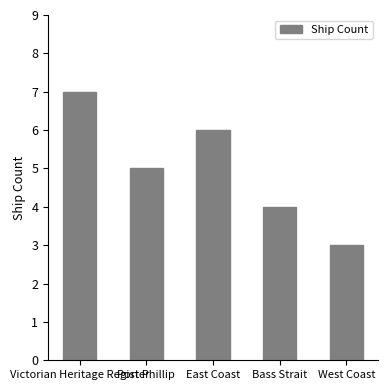

What is the difference between the values at Port Phillip and Bass Strait?

1